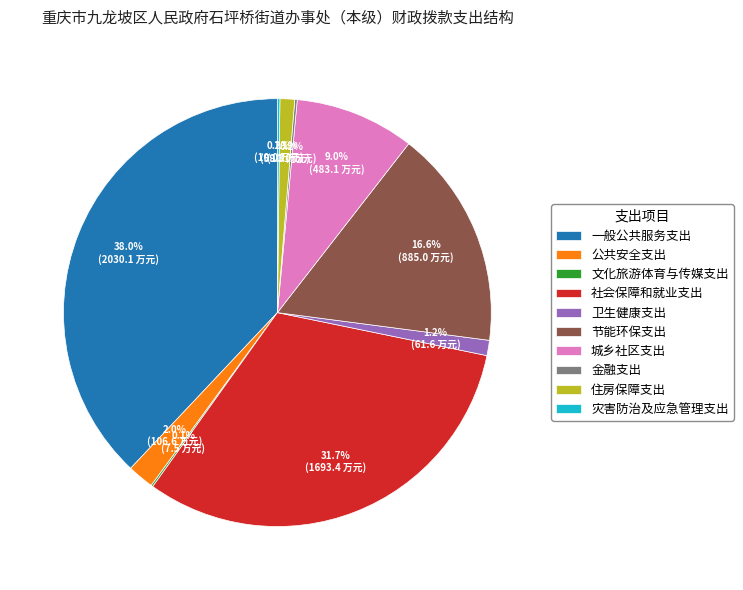

To the nearest percent, what portion does 城乡社区支出 represent?

9%